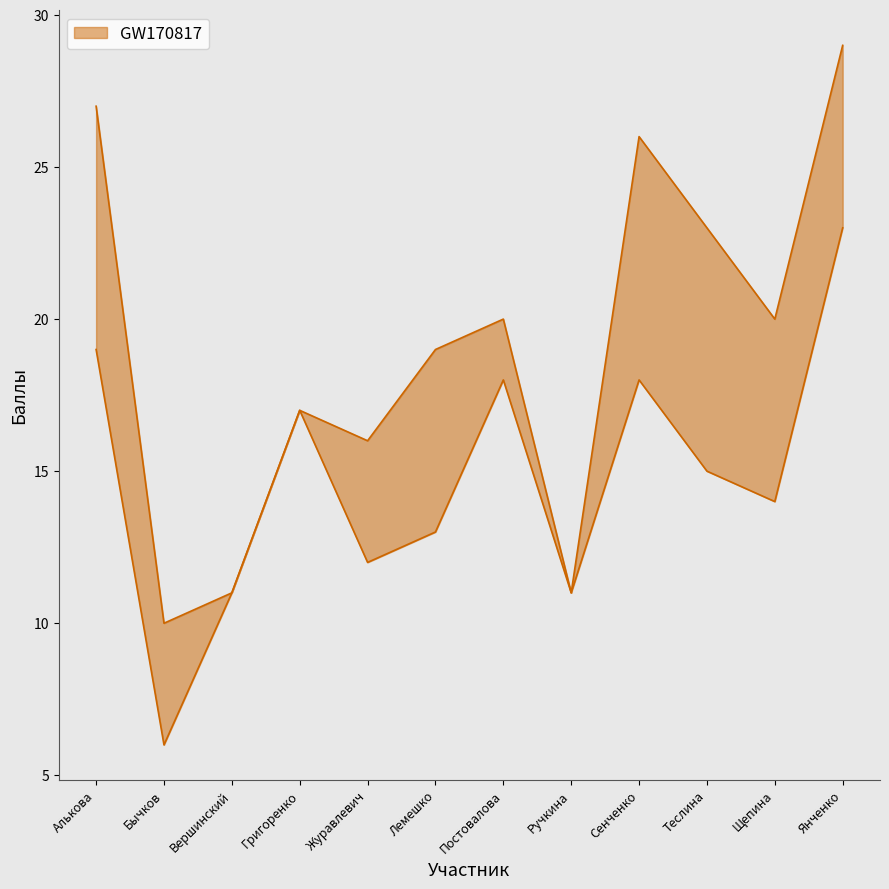

Reading left to right, list all the values displayed in this chart.

Балл за 1й этап: Алькова=19	Бычков=6	Вершинский=11	Григоренко=17	Журавлевич=12	Лемешко=13	Постовалова=18	Ручкина=11	Сенченко=18	Теслина=15	Щепина=14	Янченко=23
Общий балл: Алькова=27	Бычков=10	Вершинский=11	Григоренко=17	Журавлевич=16	Лемешко=19	Постовалова=20	Ручкина=11	Сенченко=26	Теслина=23	Щепина=20	Янченко=29